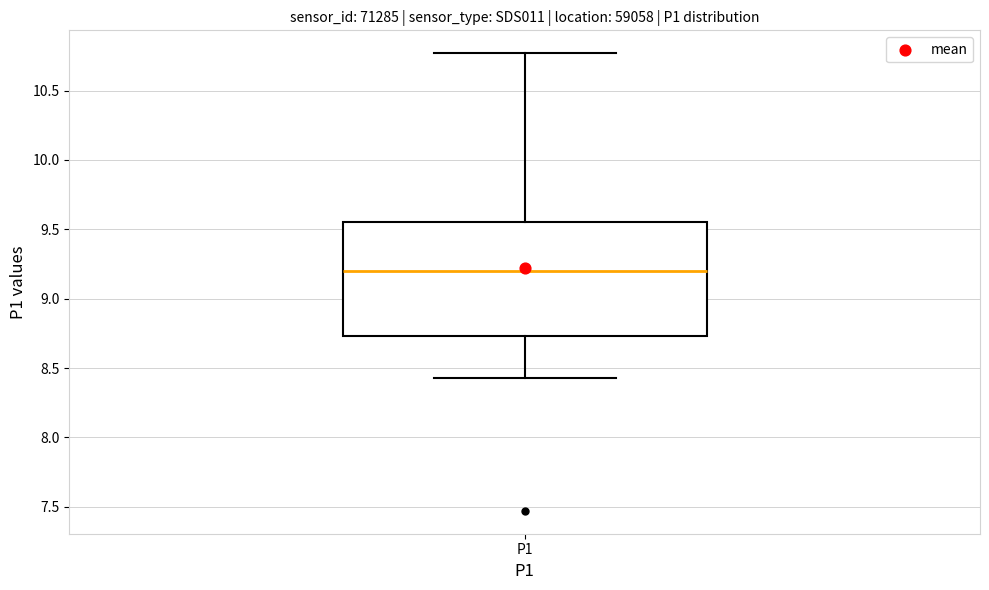

Where does the median line of the box for P1 sit on the y-axis? The values are not printed on the chart, so give them approximately, as read against the axis.

9.20